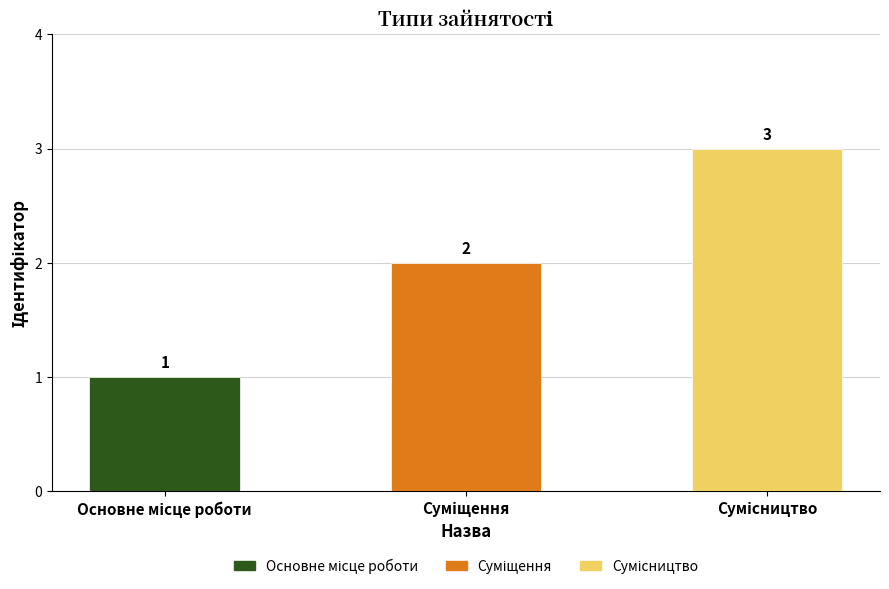

What is the maximum value shown in the chart?

3